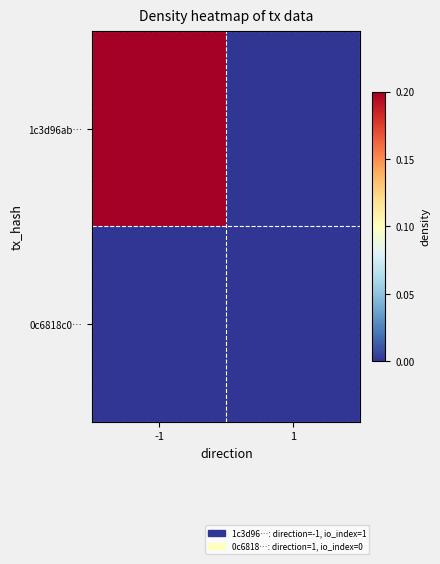

At which category is the sum across all series the highest?

-1